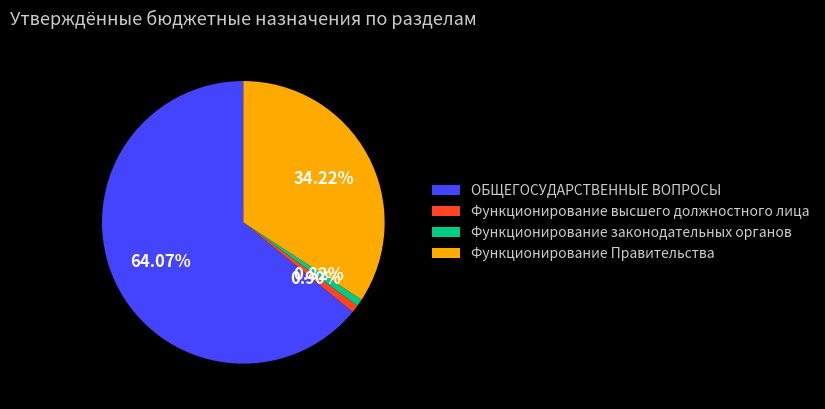

Is it true that Функционирование законодательных органов is 10% of the pie?

False